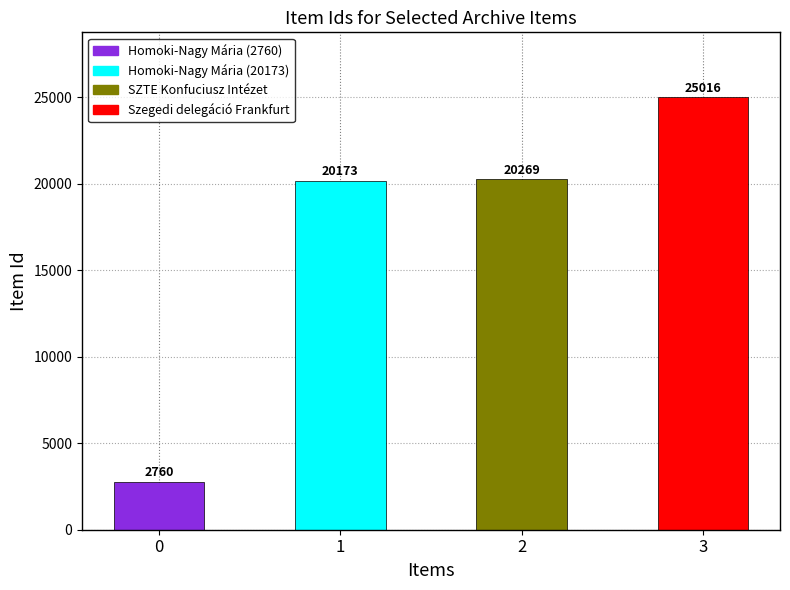

What is the sum of all values?

68218